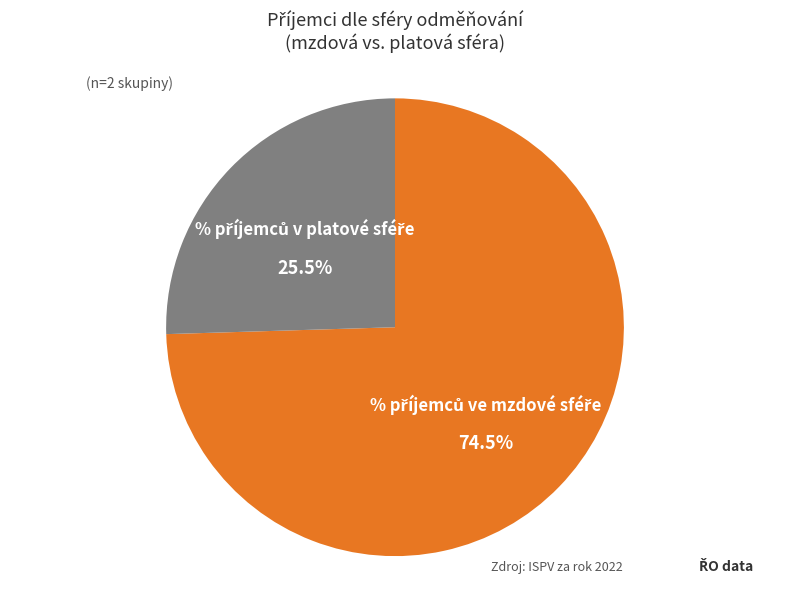

Is there any slice that represents more than half of the pie?

Yes